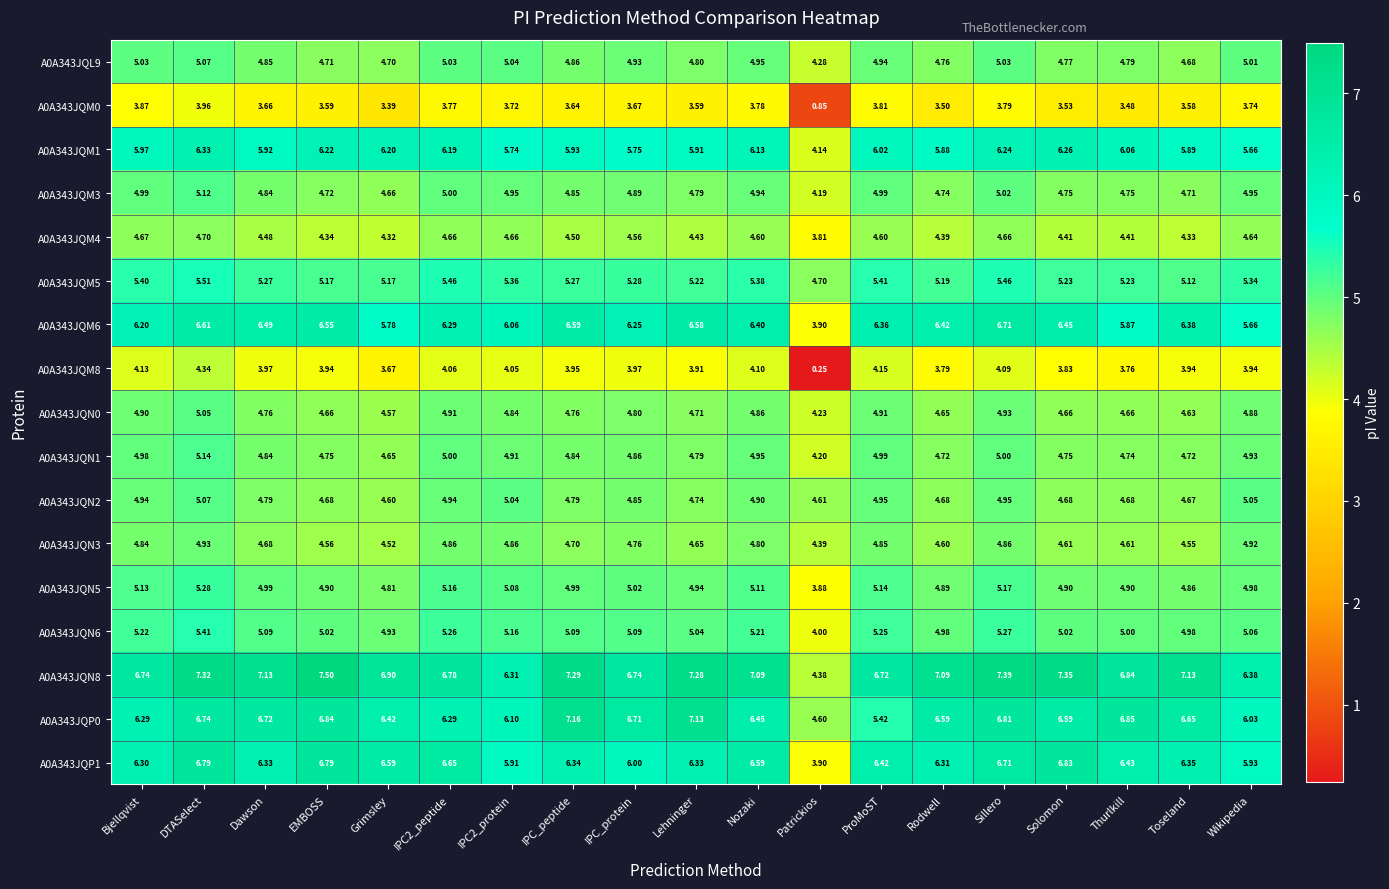

At IPC_protein, list the series in order from smallest to largest.

A0A343JQM0, A0A343JQM8, A0A343JQM4, A0A343JQN3, A0A343JQN0, A0A343JQN2, A0A343JQN1, A0A343JQM3, A0A343JQL9, A0A343JQN5, A0A343JQN6, A0A343JQM5, A0A343JQM1, A0A343JQP1, A0A343JQM6, A0A343JQP0, A0A343JQN8